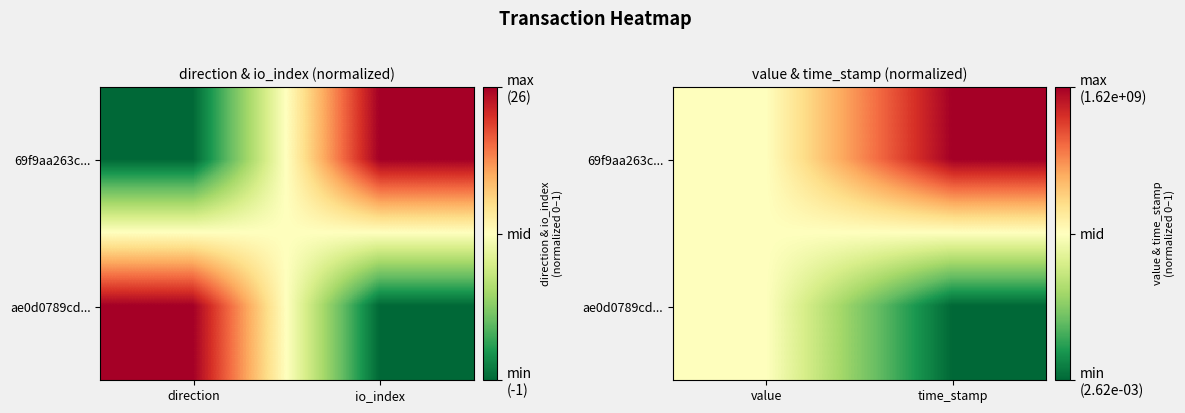

At which label does ae0d0789cd... reach its peak?

value